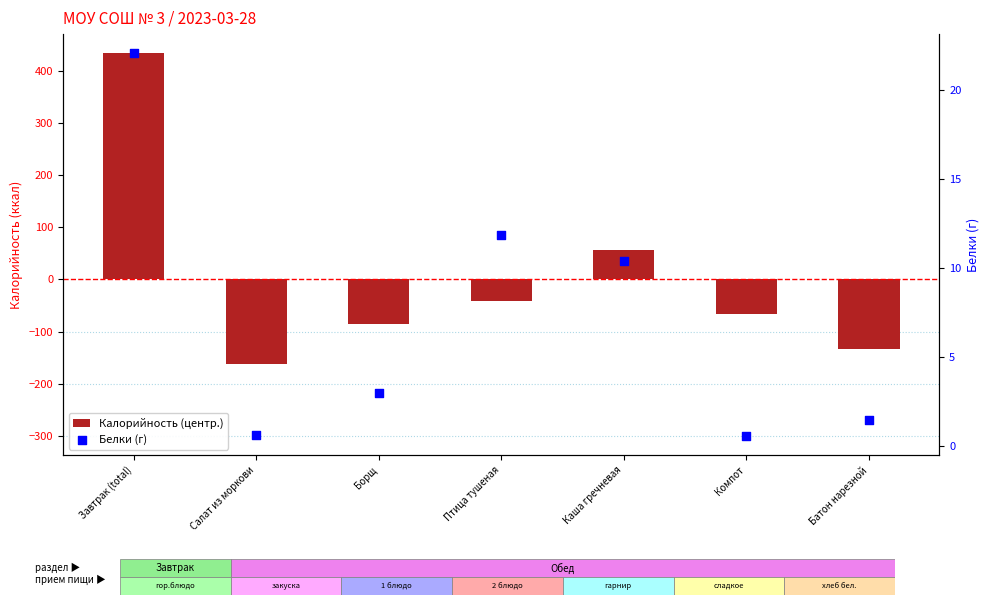

Which series reaches the minimum Y coordinate?

Калорийность (центр.)